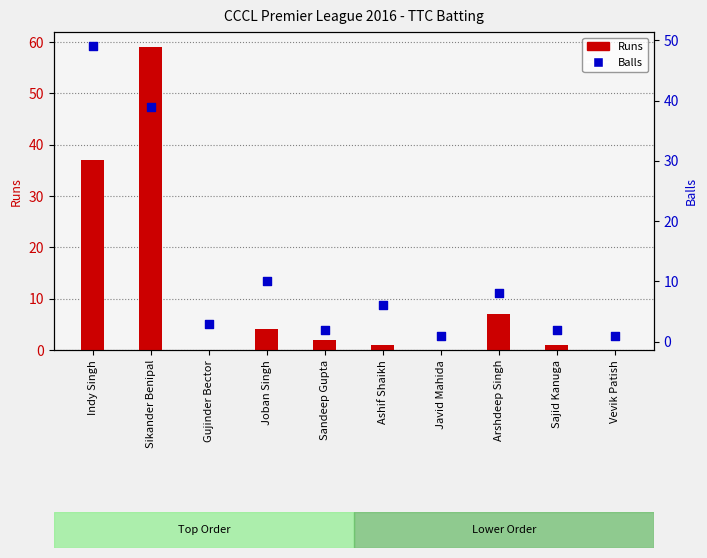

Which series has the widest spread of Y values?

Runs